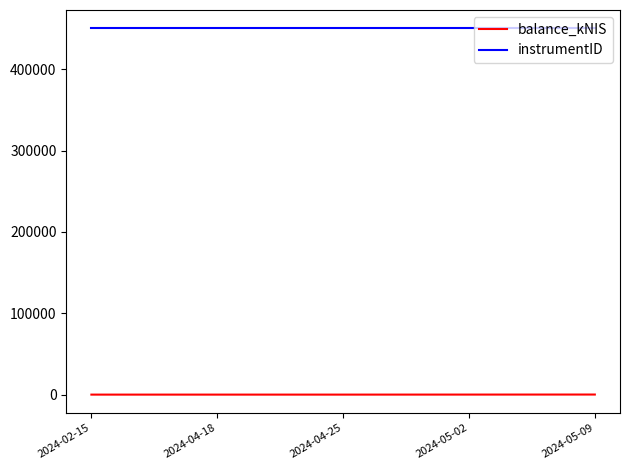

Count the number of categories in the chart.

5